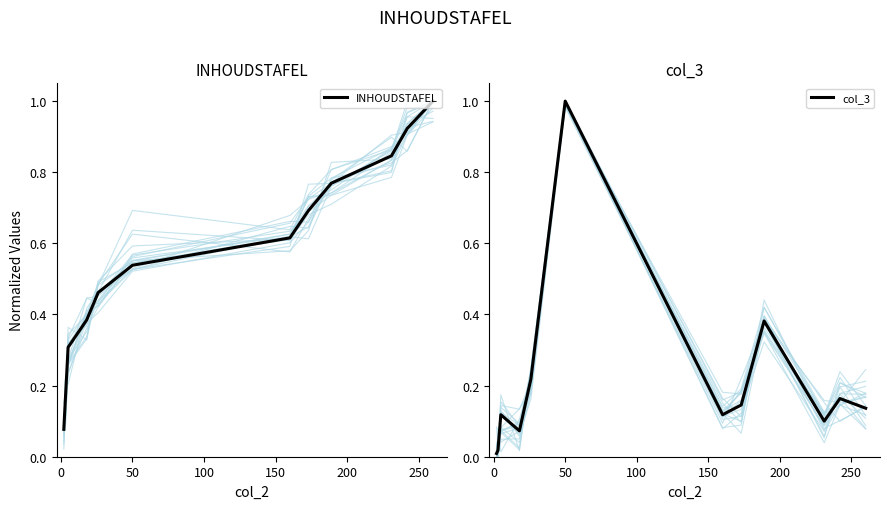

What is the difference between the second highest and minimum values in the col_3 series?

0.4